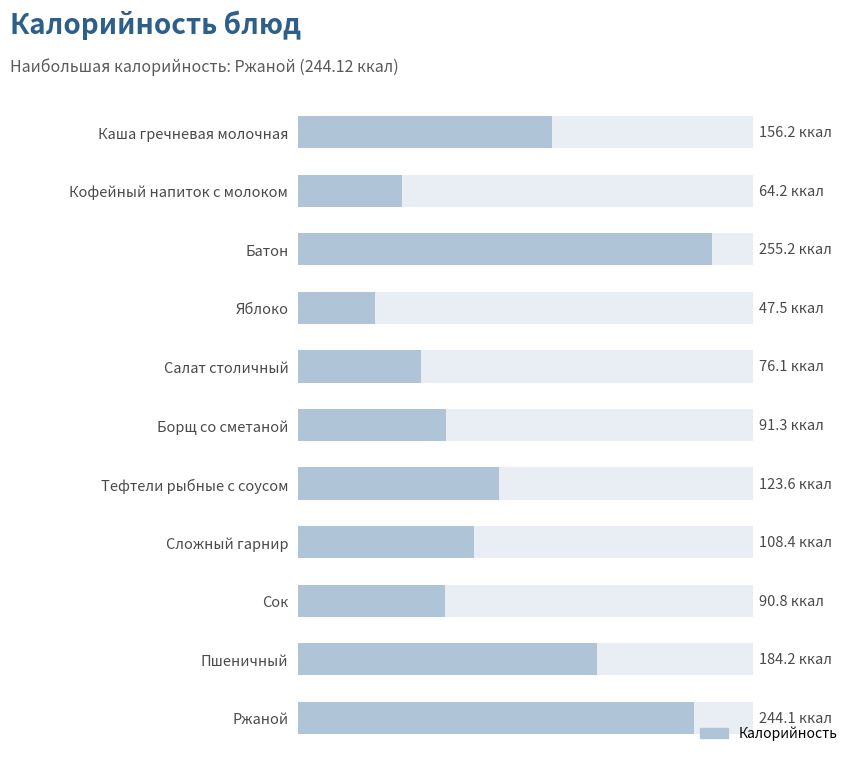

How many distinct data groups are displayed?

1